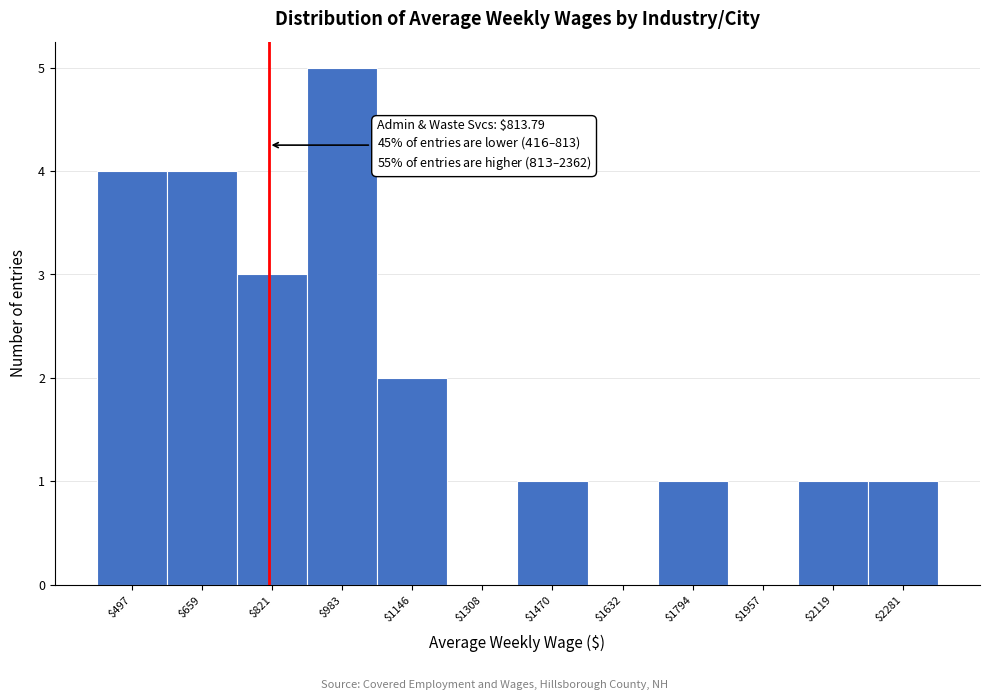

Which range on the x-axis has the tallest bar?

900 to 1060